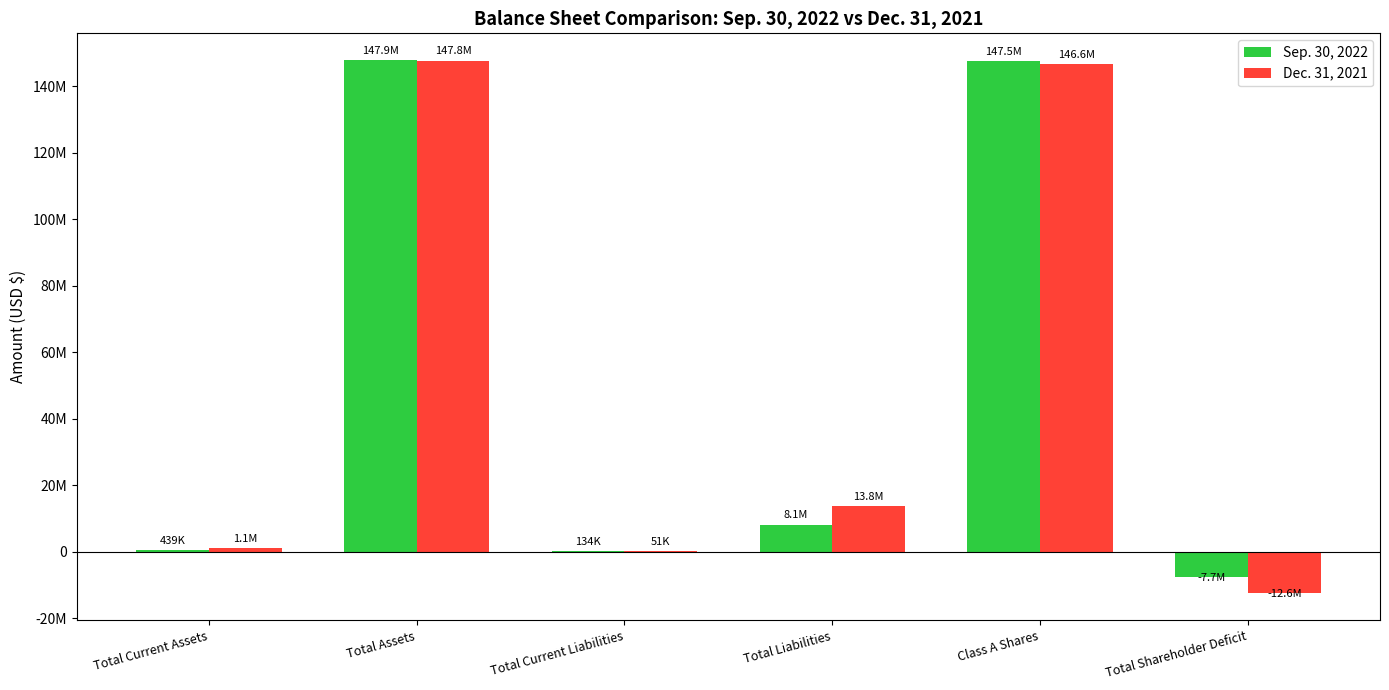

At Total Liabilities, list the series in order from largest to smallest.

Dec. 31, 2021, Sep. 30, 2022